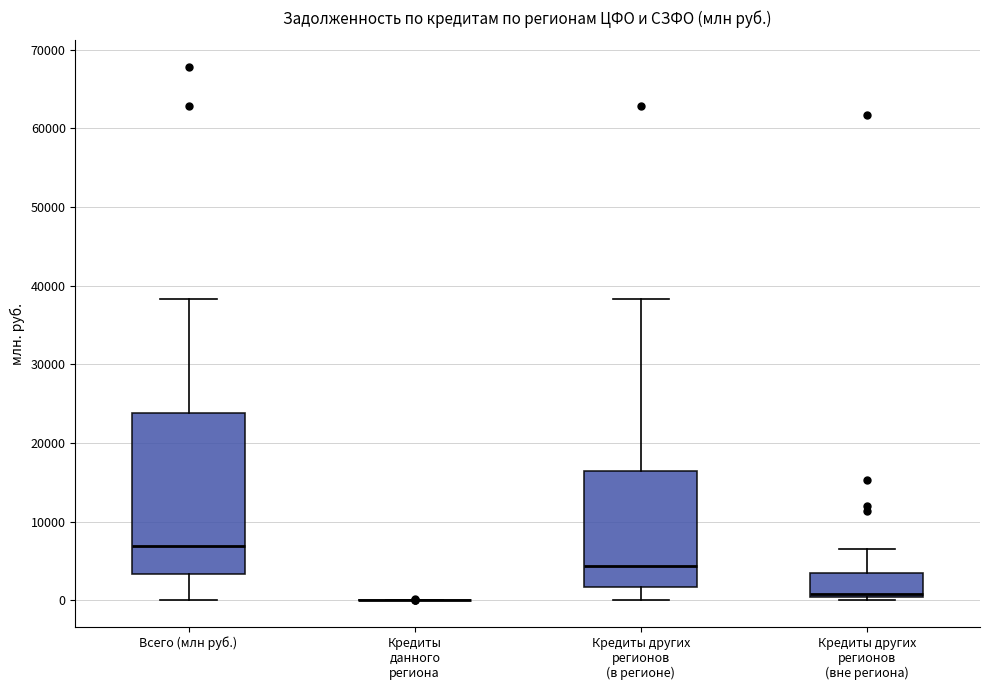

Comparing the boxes themselves (not the whiskers), which one is the tallest?

Всего (млн руб.)